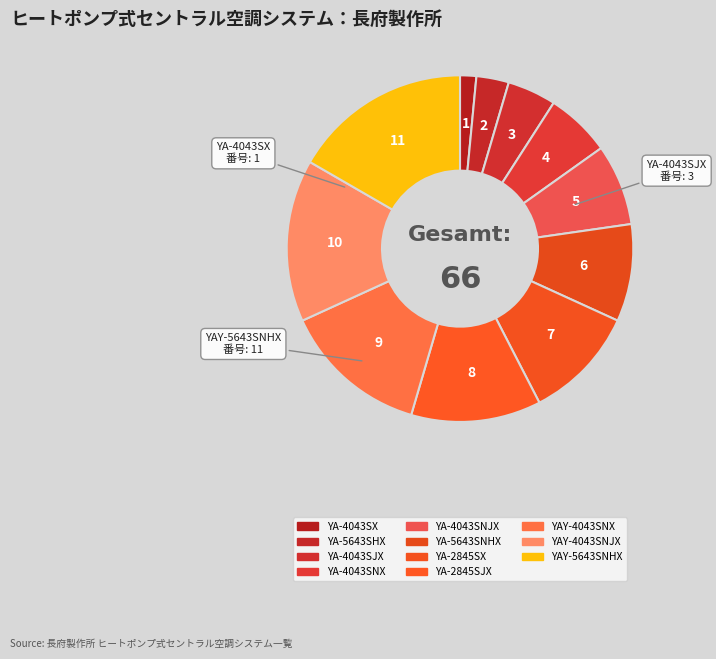

The YA-4043SNX slice represents 13% of the pie. True or false?

False